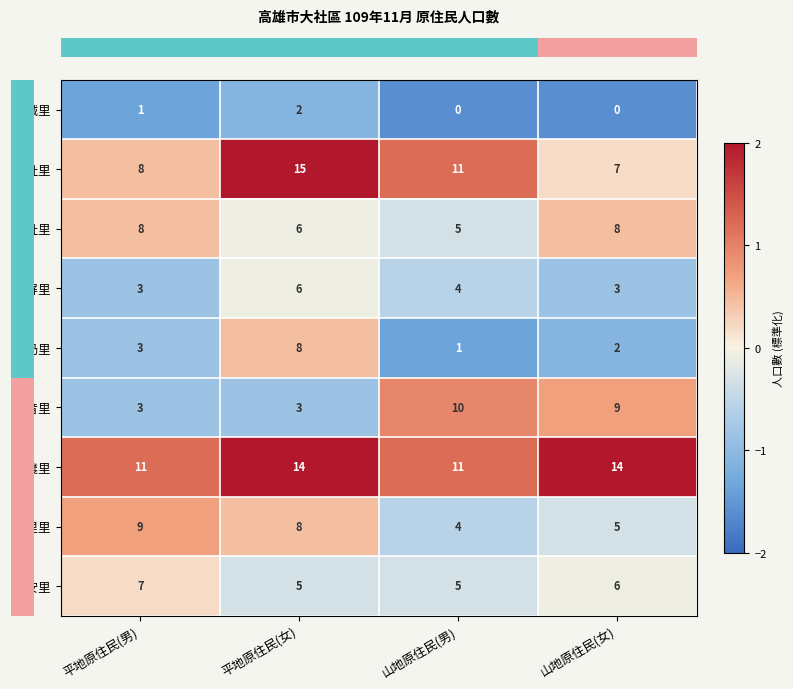

The 嘉誠里 series shows 0 at 山地原住民(男). True or false?

True